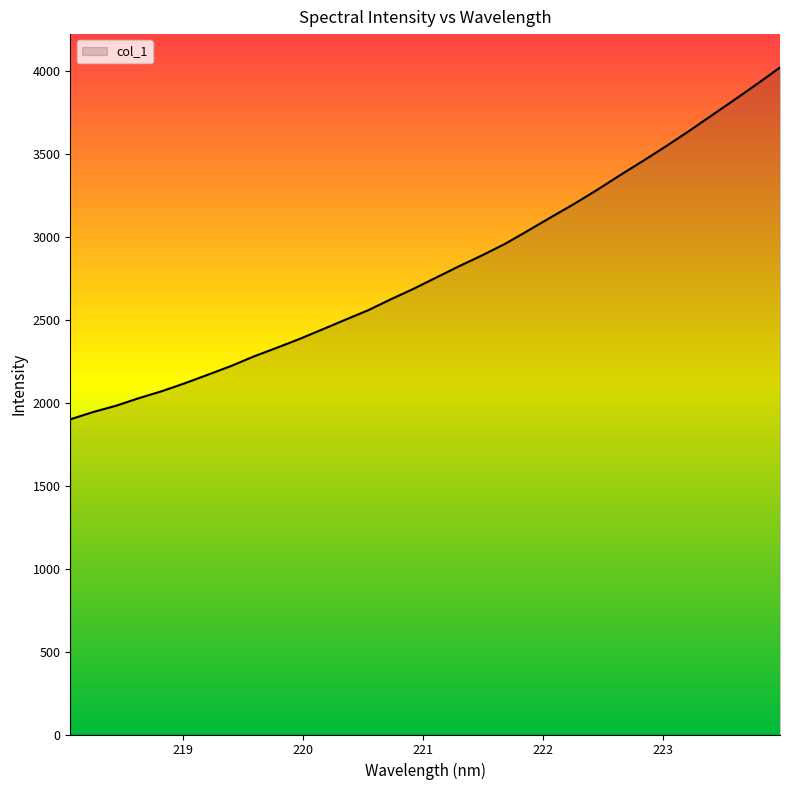

How many lines are shown in the chart?

1